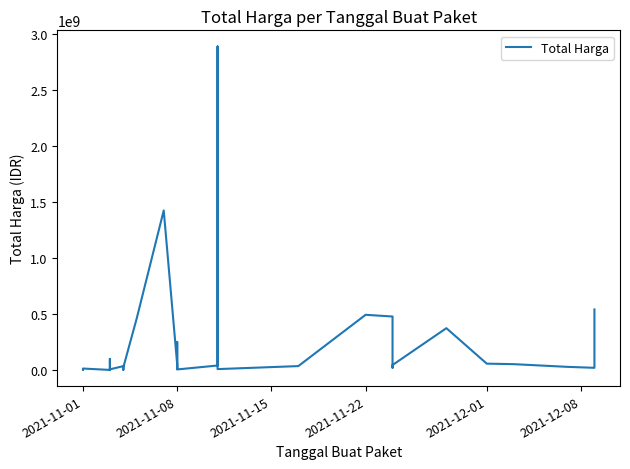

How many values exceed 27412000?

17